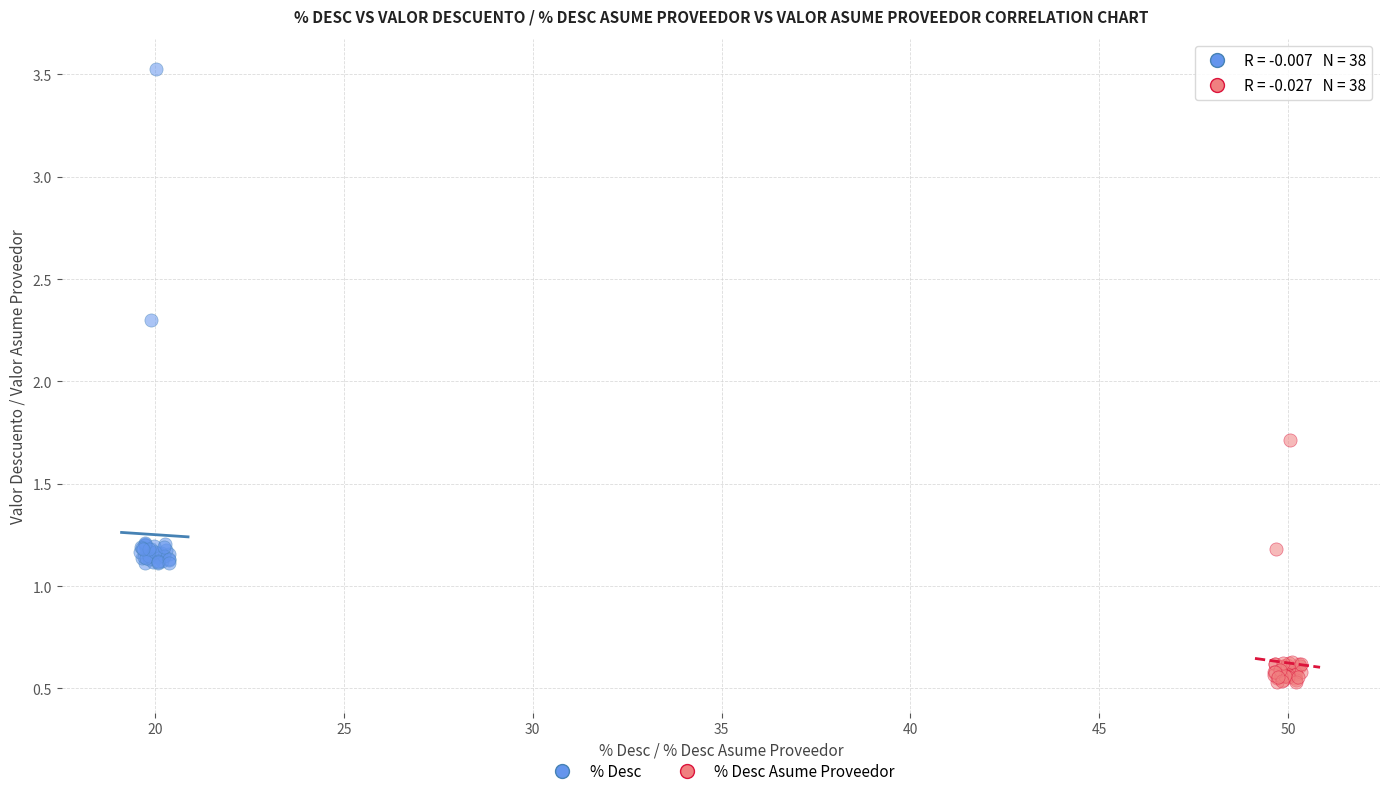

Which series reaches the maximum Y coordinate?

% Desc